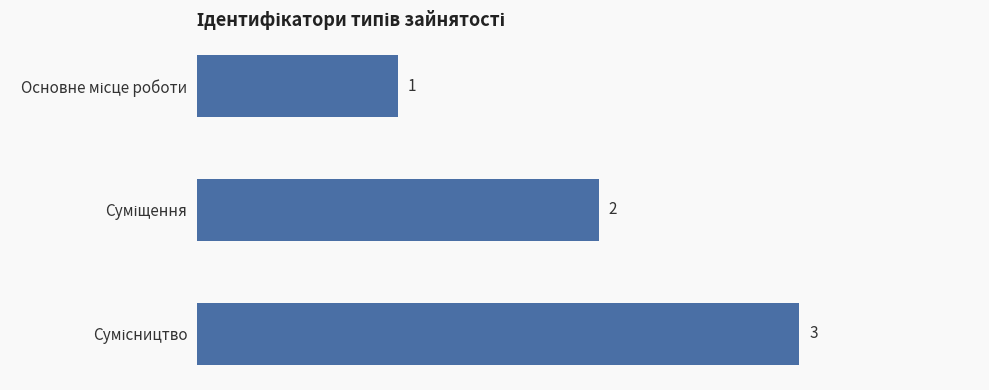

What is the sum of all values?

6